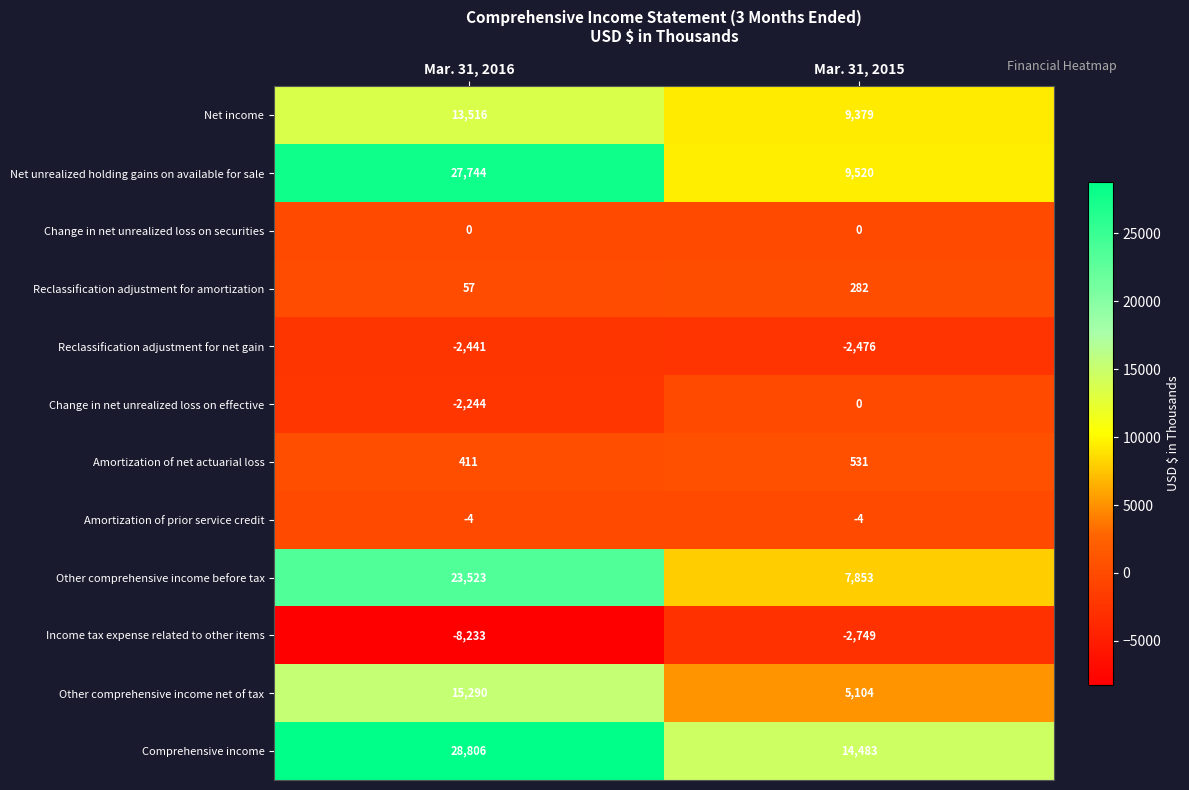

What is the difference between the Reclassification adjustment for amortization values at Mar. 31, 2015 and Mar. 31, 2016?

225